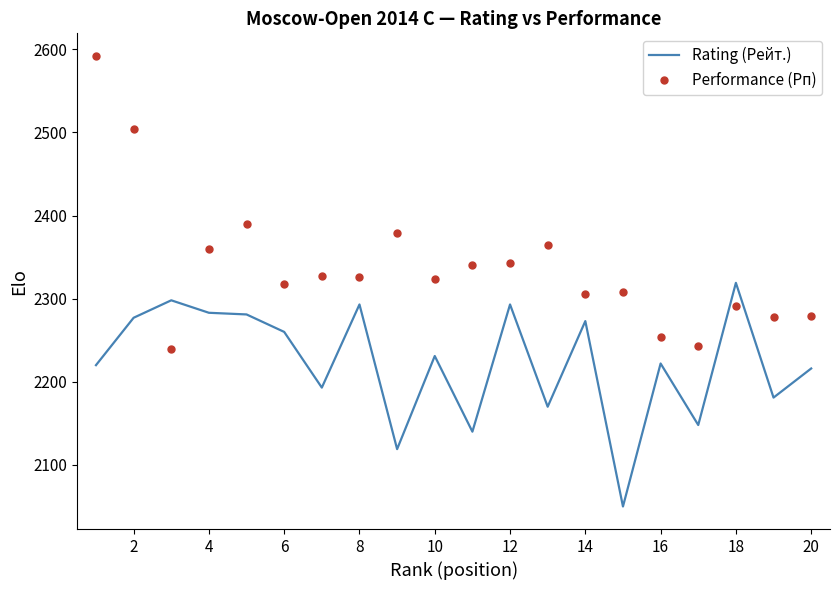

What is the smallest value displayed?

2050